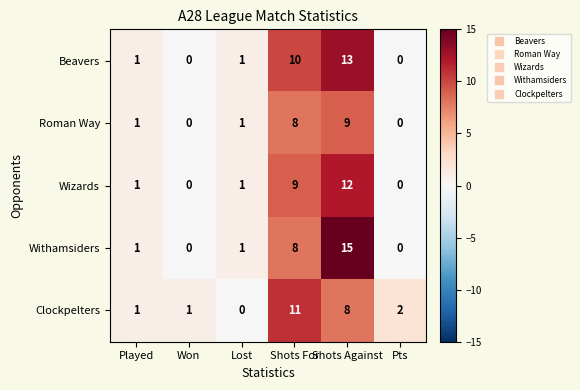

The value of Beavers at Shots For is 2. True or false?

False